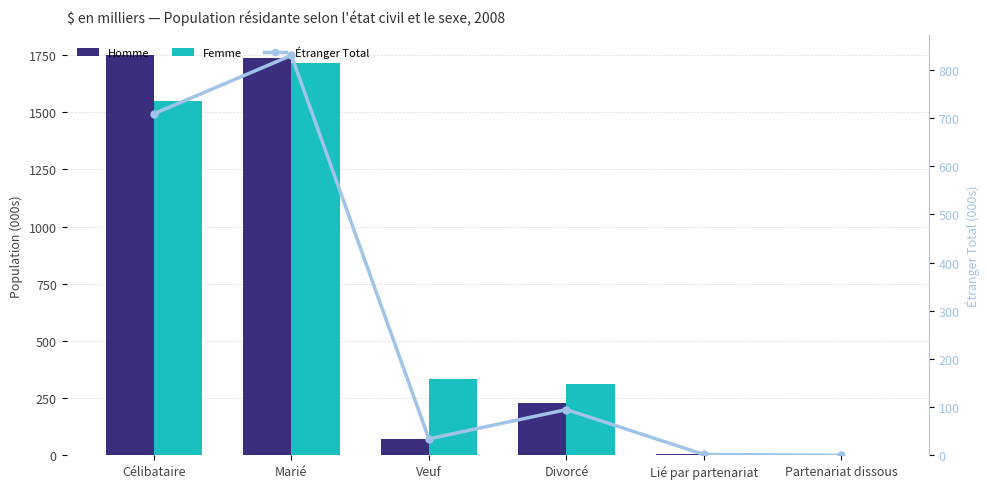

Which category has the highest value across all series?

Célibataire